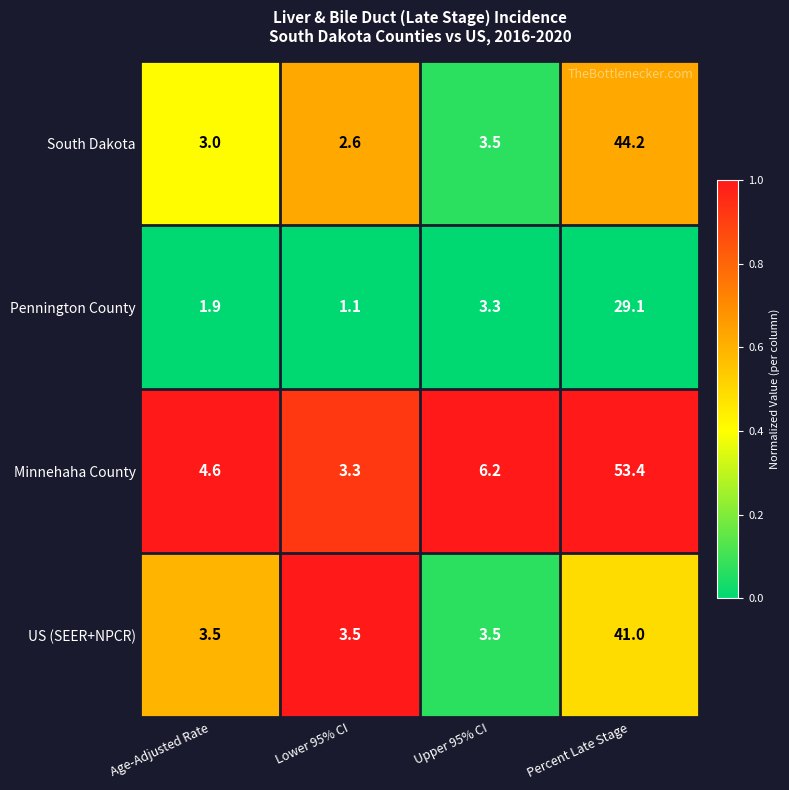

What is the sum of all South Dakota values?

53.3